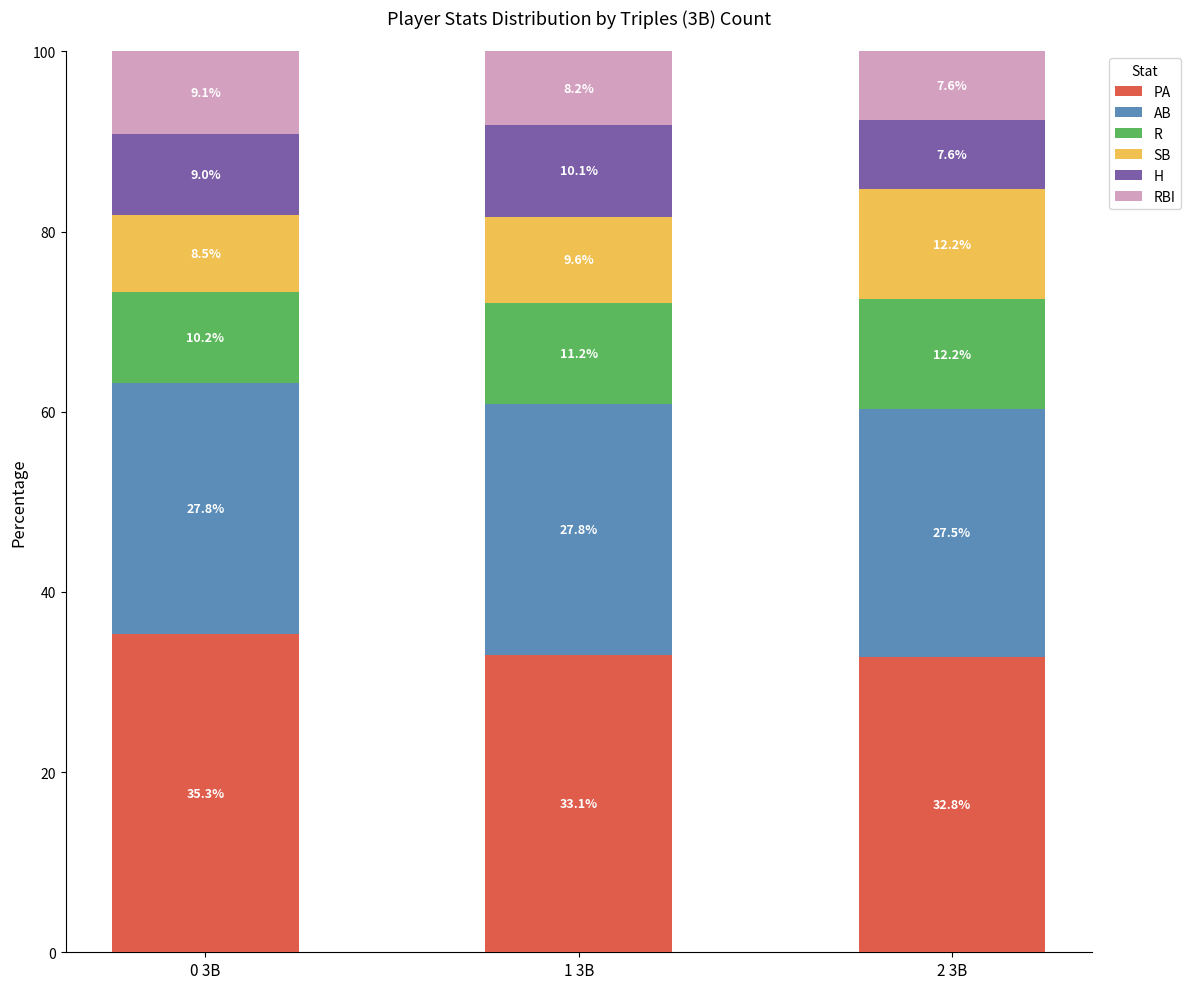

List the labels in order of PA value, smallest first.

2 3B, 1 3B, 0 3B